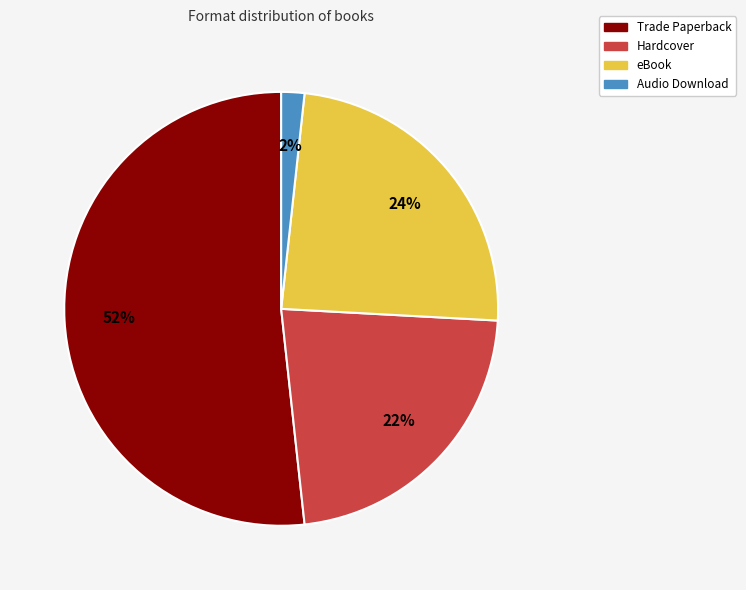

What is the majority slice?

Trade Paperback